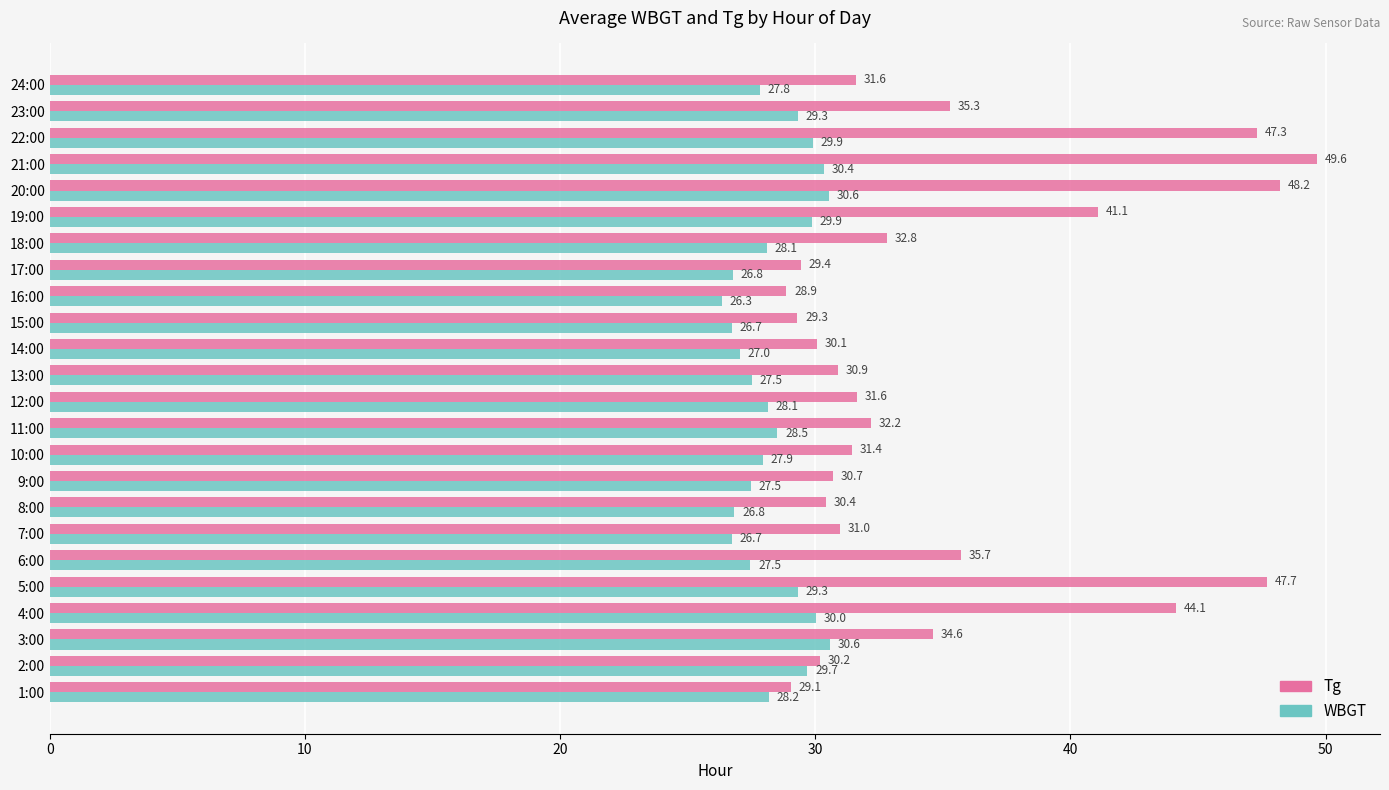

At which category is the sum across all series the highest?

21:00